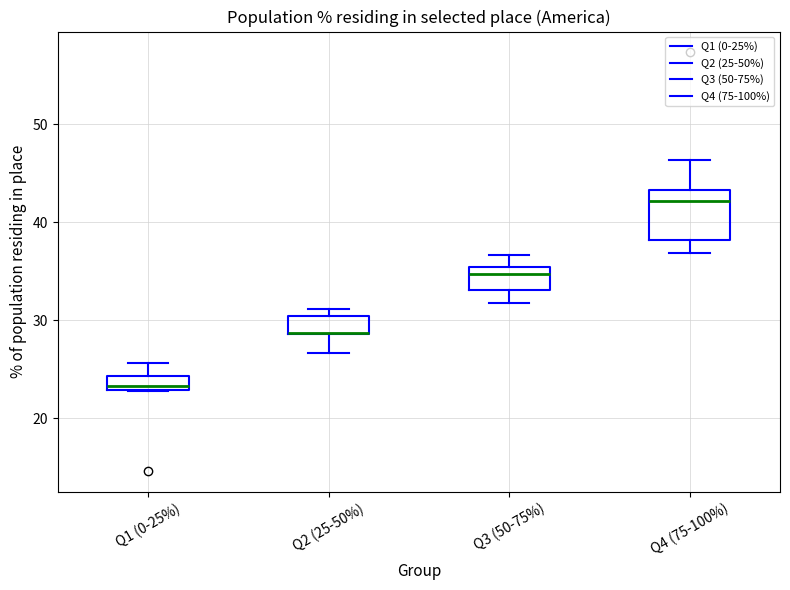

Comparing the boxes themselves (not the whiskers), which one is the tallest?

Q4 (75-100%)